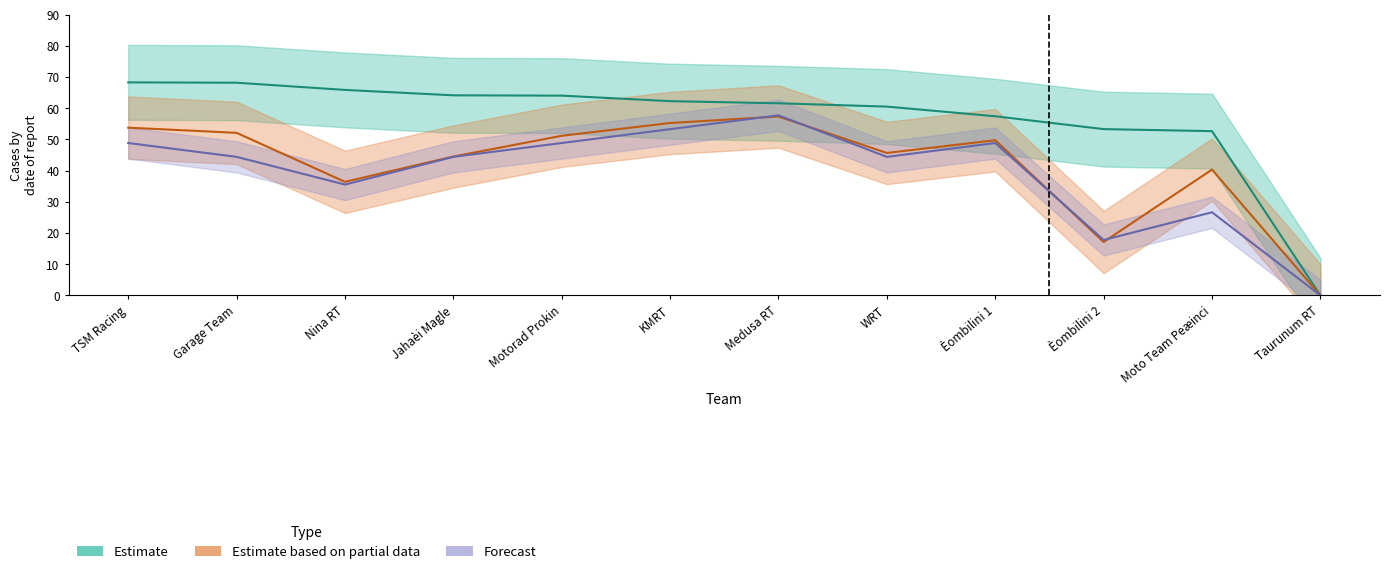

What is the label of the 6th point from the right?

Medusa RT